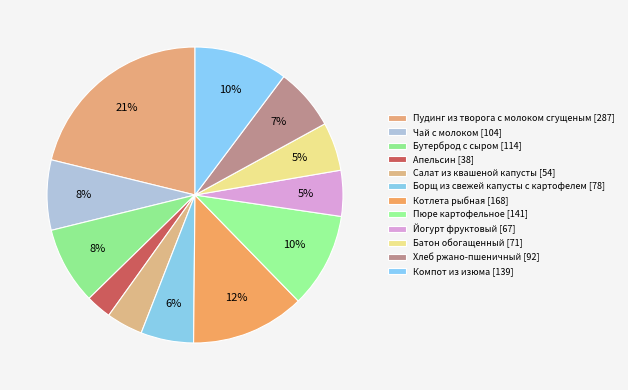

To the nearest percent, what is the difference between the Пудинг из творога с молоком сгущеным and Котлета рыбная slice percentages?

9%